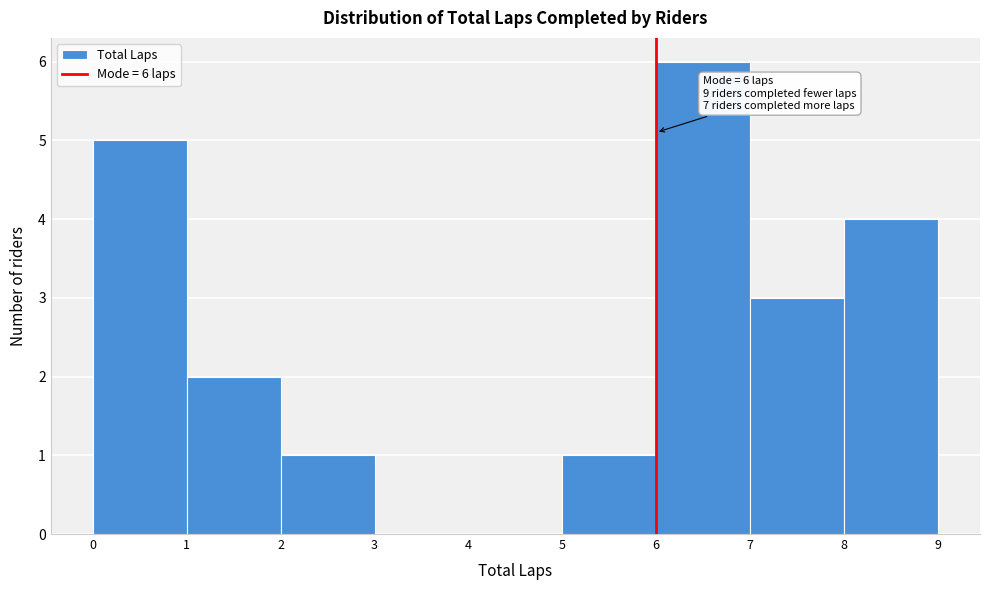

Which range on the x-axis has the tallest bar?

6 to 7